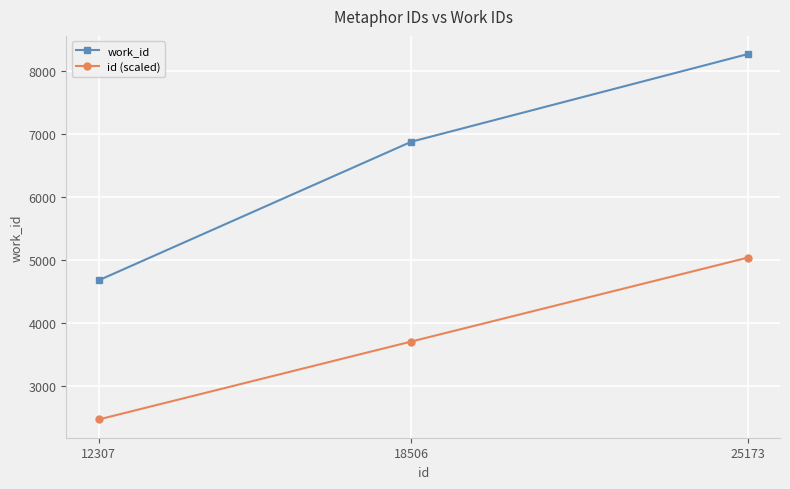

At which label does id (scaled) reach its minimum?

12307